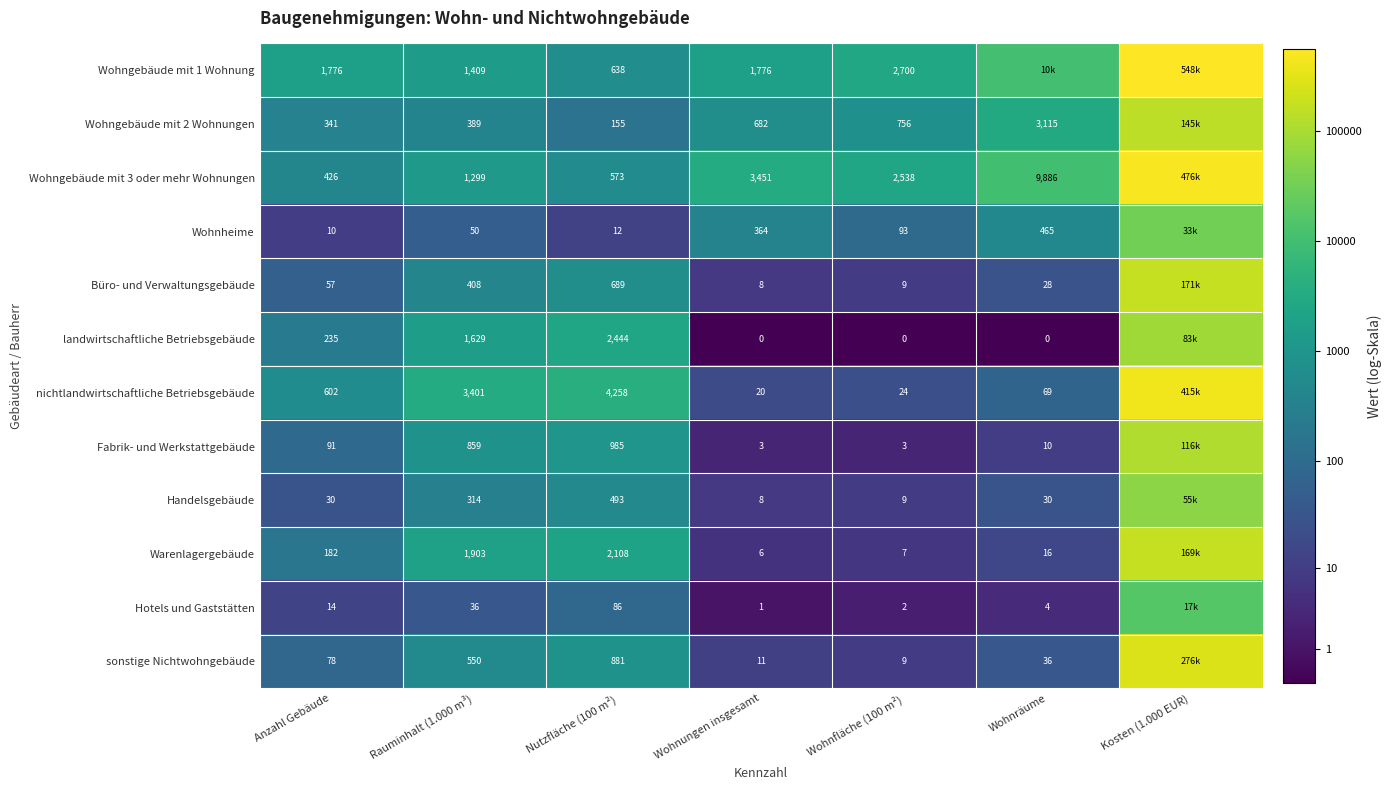

Which label corresponds to the largest value in the chart?

Kosten (1.000 EUR)